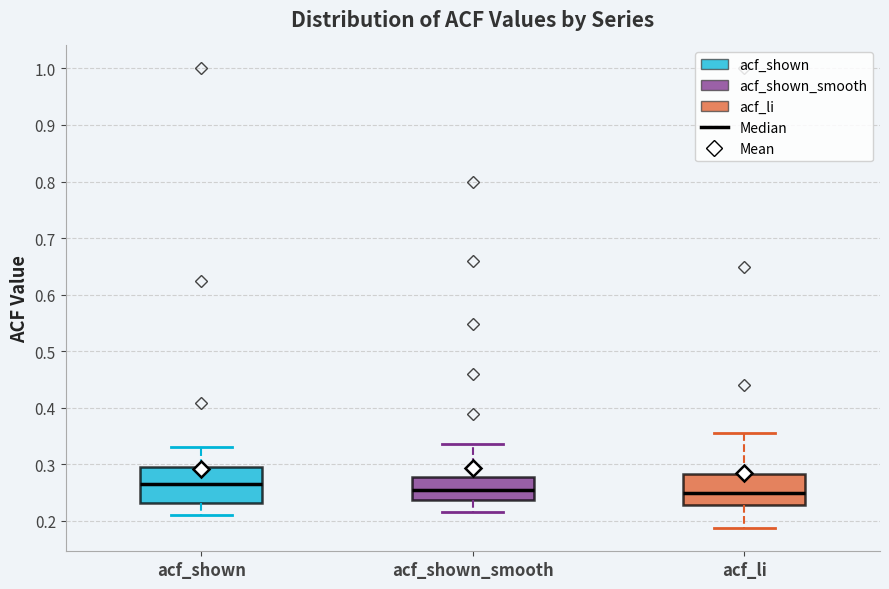

Which box has the highest median line?

acf_shown